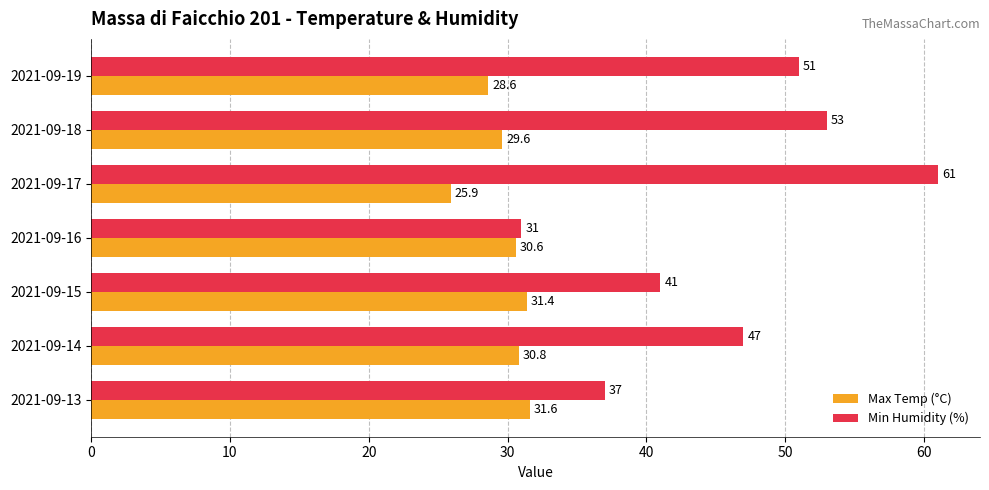

At how many categories does at least one series exceed 33?

6